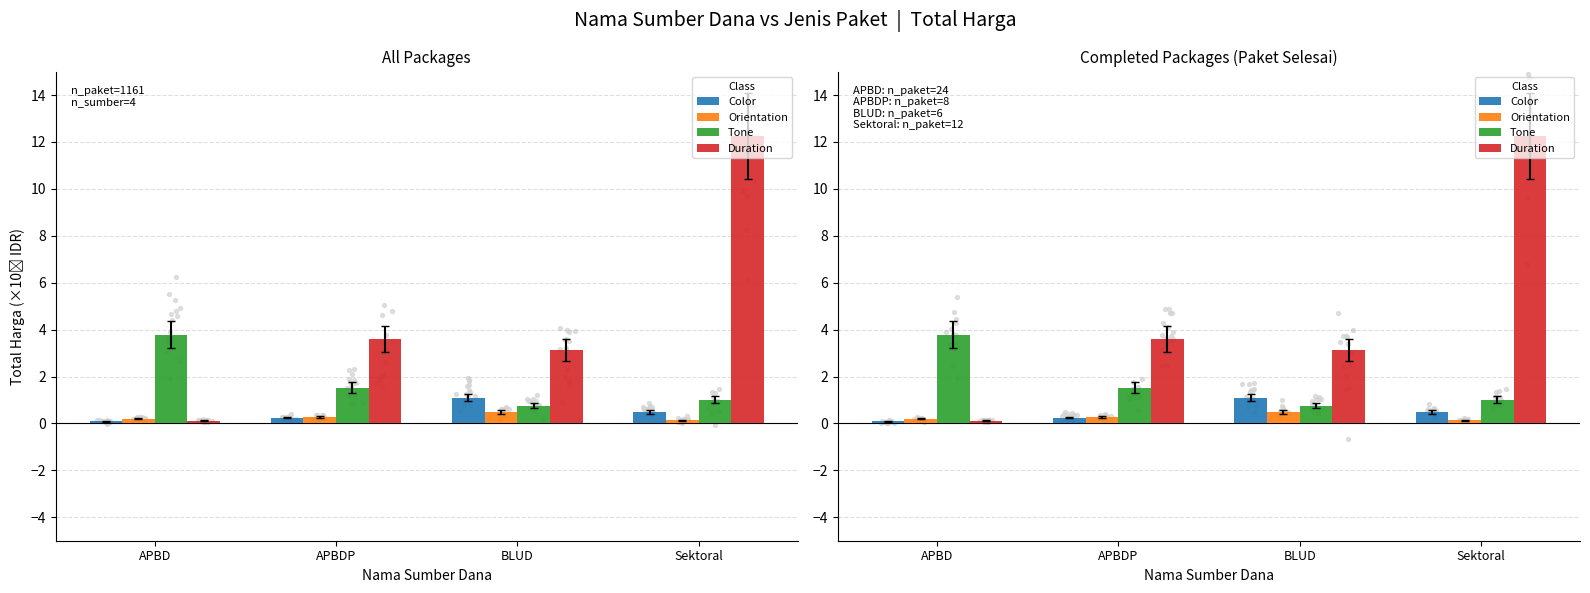

Which series has the largest Y range (max minus min)?

Duration